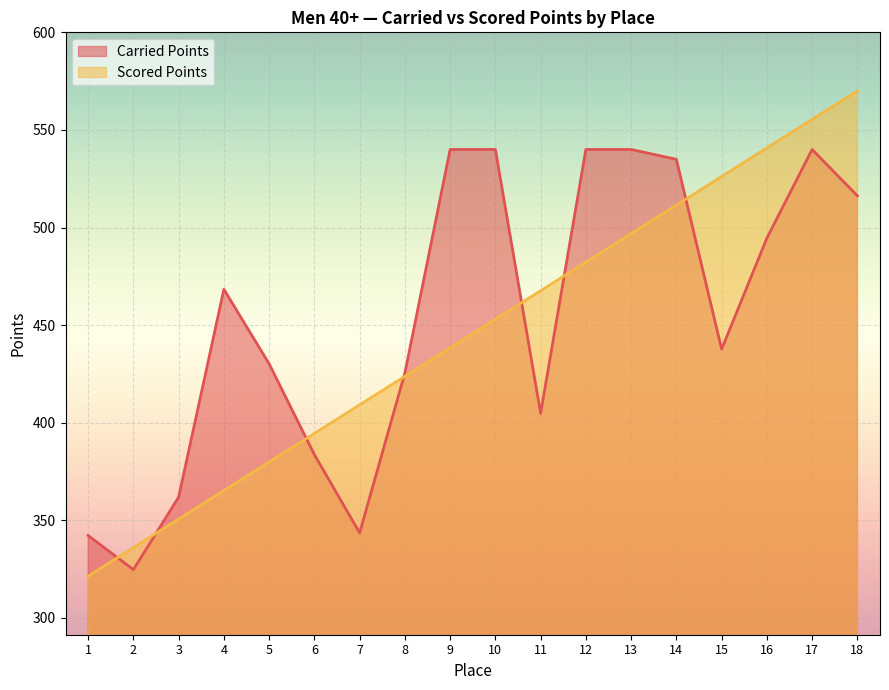

Reading right to left, transcribe all the data shown in this chart.

Carried Points: 18=516.3	17=540.0	16=494.6	15=437.7	14=535.0	13=540.0	12=540.0	11=404.8	10=540.0	9=540.0	8=425.5	7=343.5	6=383.6	5=430.1	4=468.3	3=361.8	2=324.7	1=342.2
Scored Points: 18=570.0	17=555.4	16=540.8	15=526.1	14=511.5	13=496.9	12=482.3	11=467.6	10=453.0	9=438.4	8=423.7	7=409.1	6=394.5	5=379.9	4=365.2	3=350.6	2=336.0	1=321.3